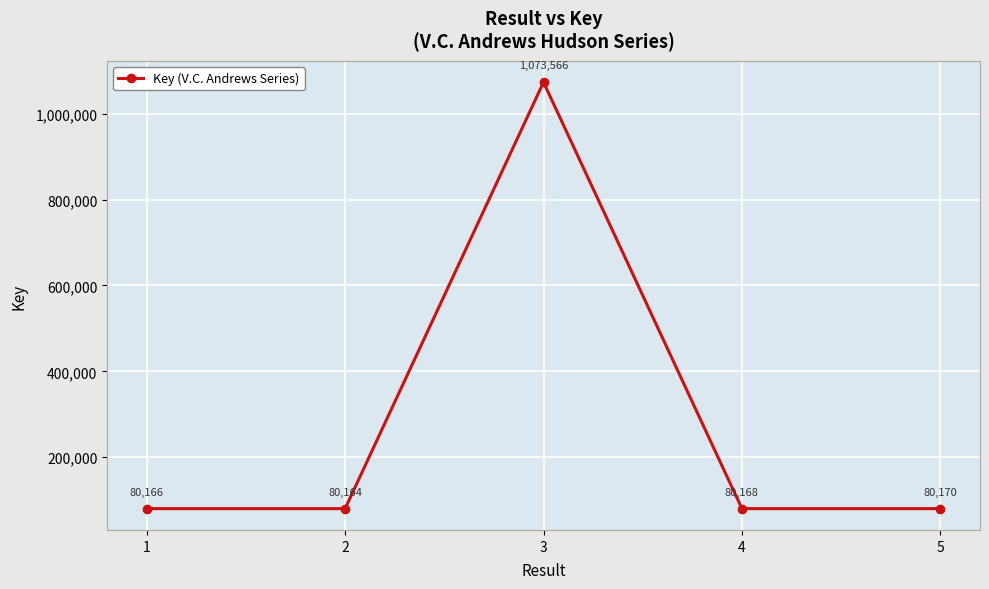

What is the difference between the maximum and minimum values?

993402